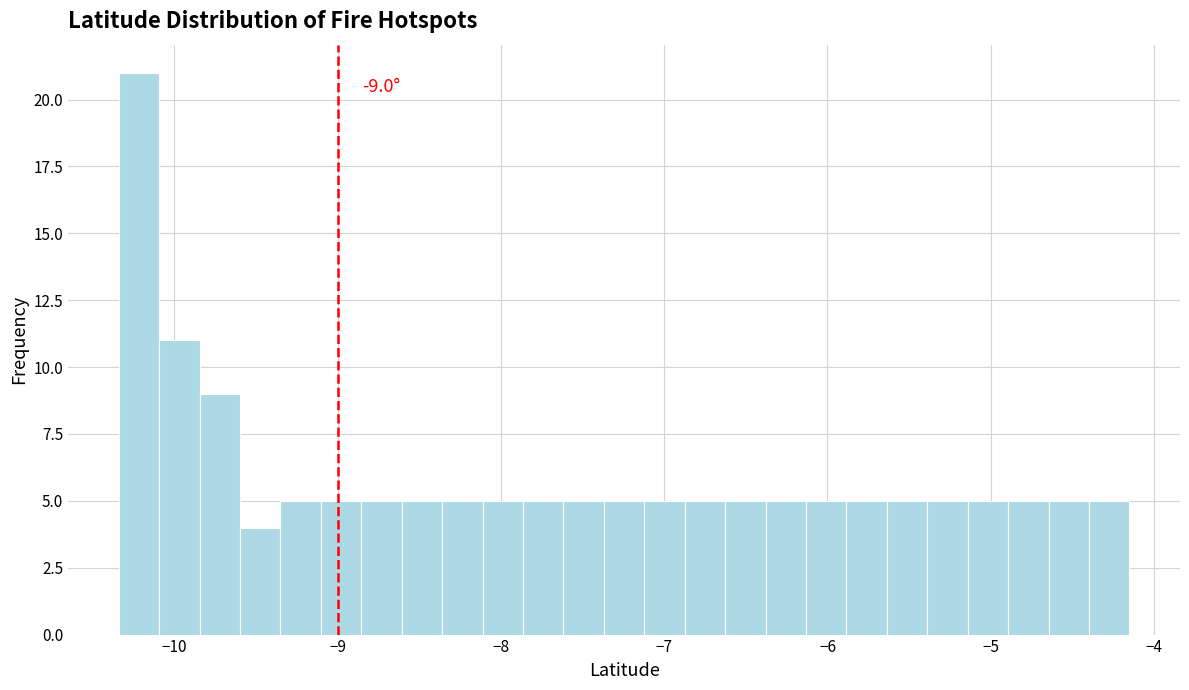

Read against the x-axis, roughly where is the centre of the tallest bar?

-10.2